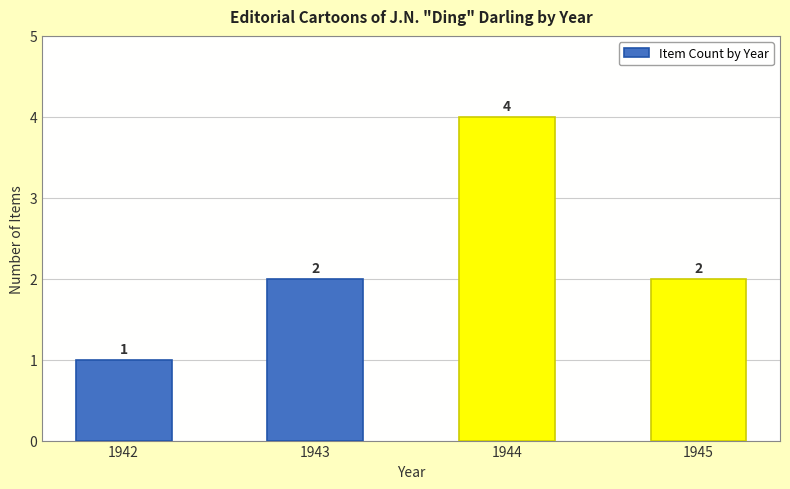

The chart shows a value of 1 at 1945. True or false?

False